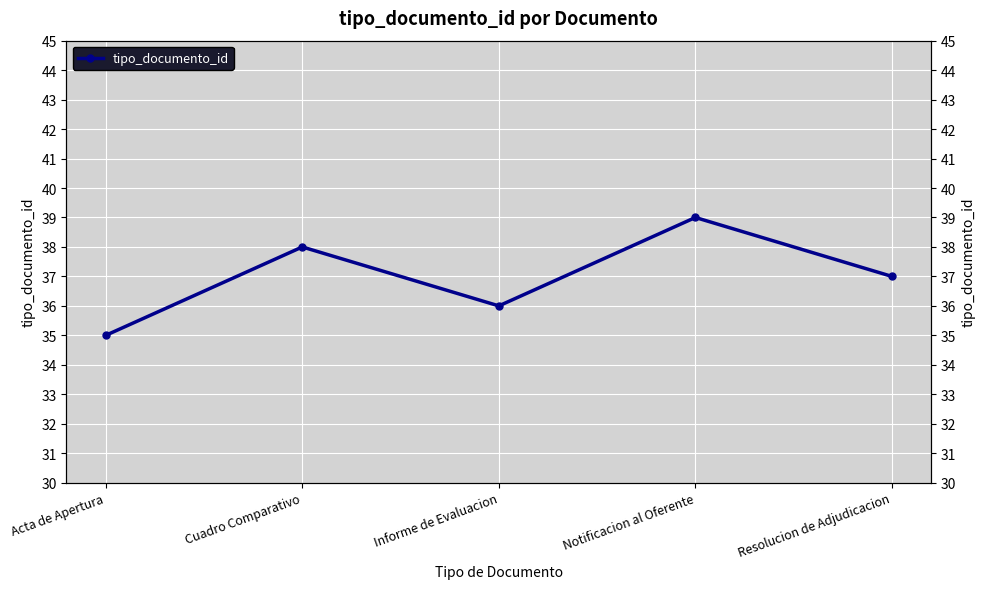

What is the change in value from Acta de Apertura to Resolucion de Adjudicacion?

+2